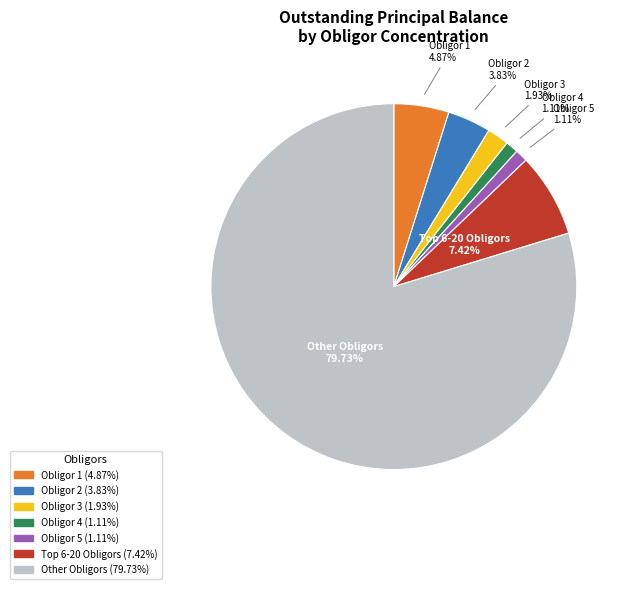

Does any single category account for the majority?

Yes